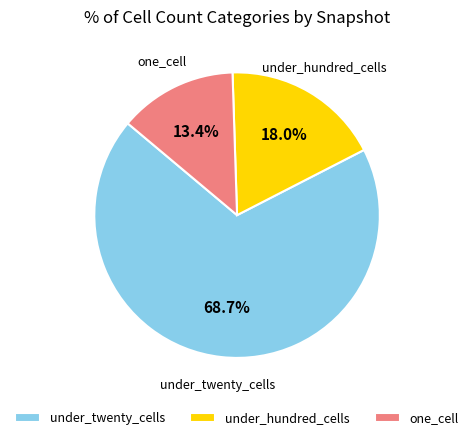

Rank the categories by value from lowest to highest.

one_cell, under_hundred_cells, under_twenty_cells